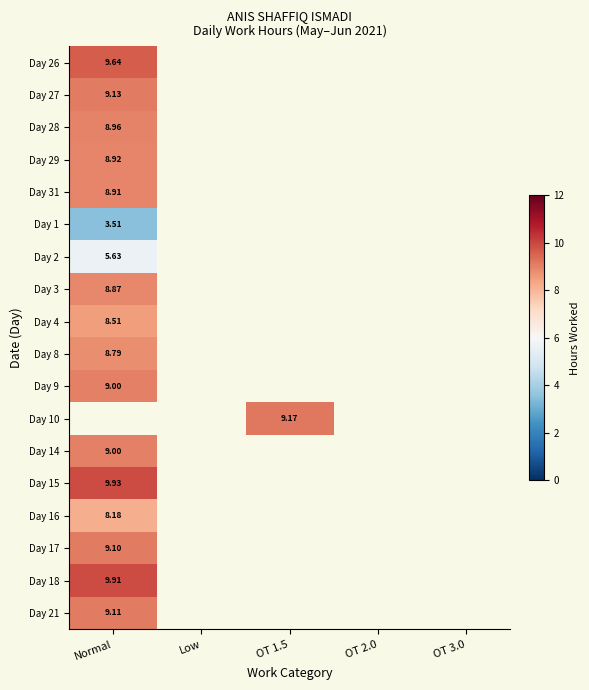

What value does the Day 15 series have at Normal?

9.9